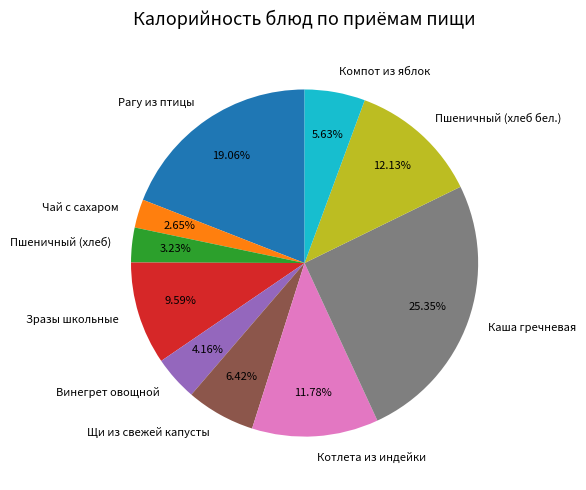

What is the largest slice in the pie chart?

Каша гречневая